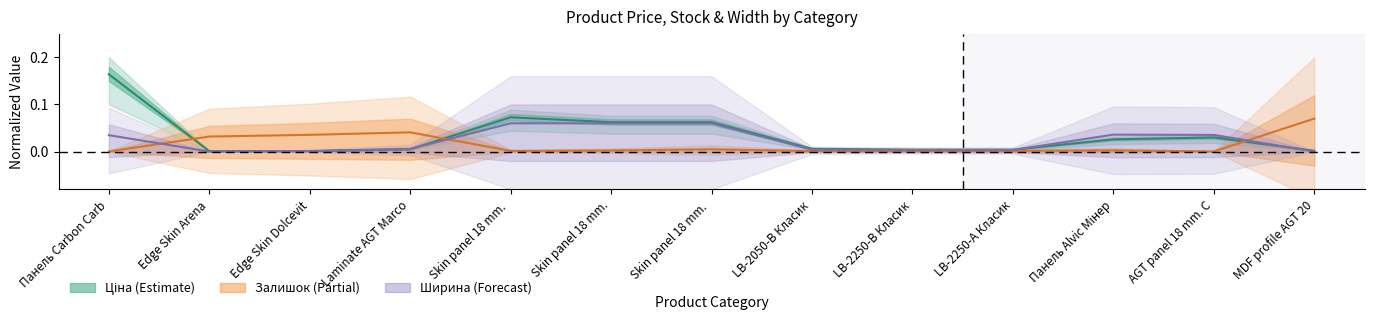

Which series has the largest total across all categories?

Ціна